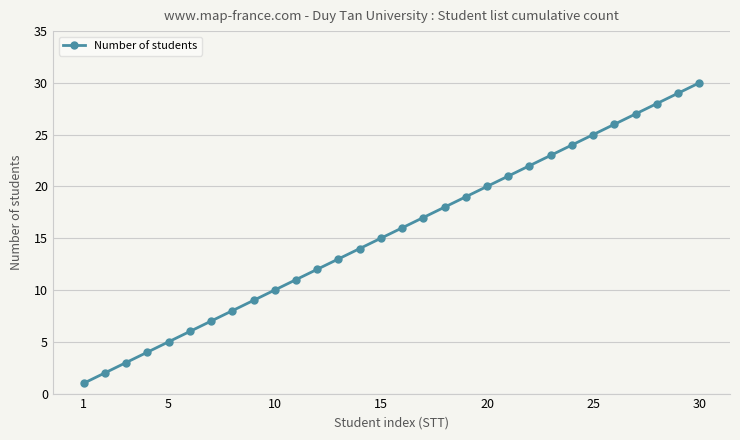

What is the greatest value displayed?

30